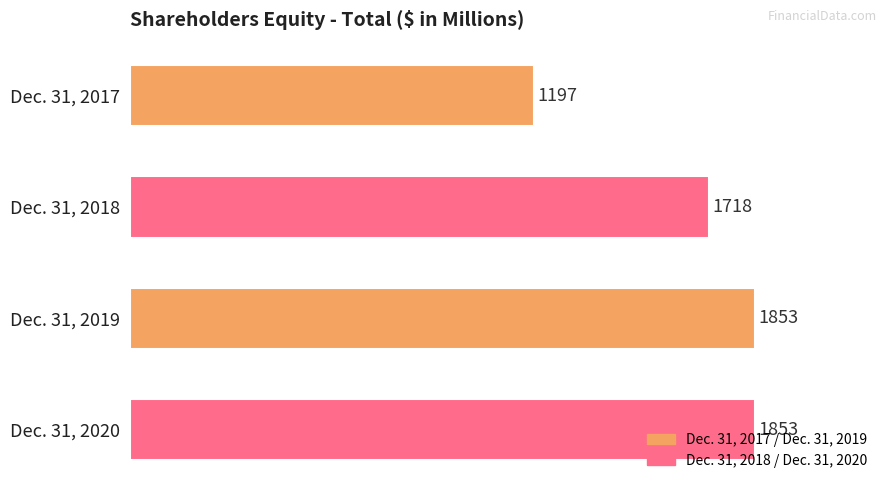

Is it true that the value at Dec. 31, 2017 is 2100?

False